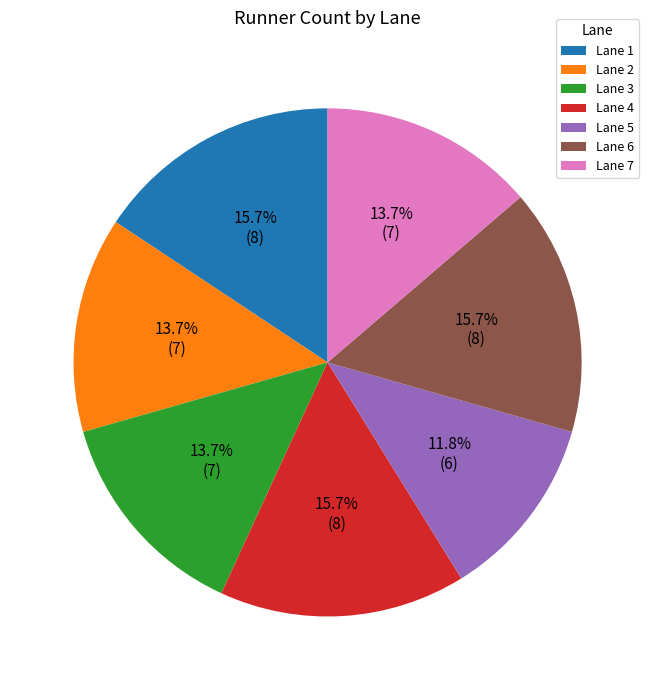

How many segments does this pie chart have?

7